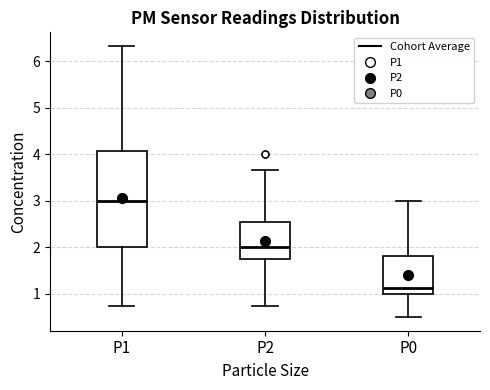

Reading left to right, transcribe this box plot: for each box, give where its median line is, the range the box spans, and where its two whiskers end, as read against the y-axis. The values are not printed on the chart, so give them approximately, as read against the axis.

P1: median 3.0, box 2.0 to 4.1, whiskers 0.8 to 6.3
P2: median 2.0, box 1.8 to 2.5, whiskers 0.8 to 3.7
P0: median 1.1, box 1.0 to 1.8, whiskers 0.5 to 3.0